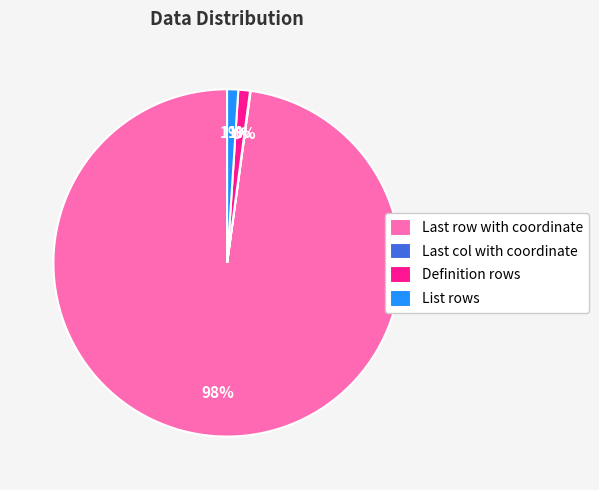

Which category has the biggest portion of the pie?

Last row with coordinate